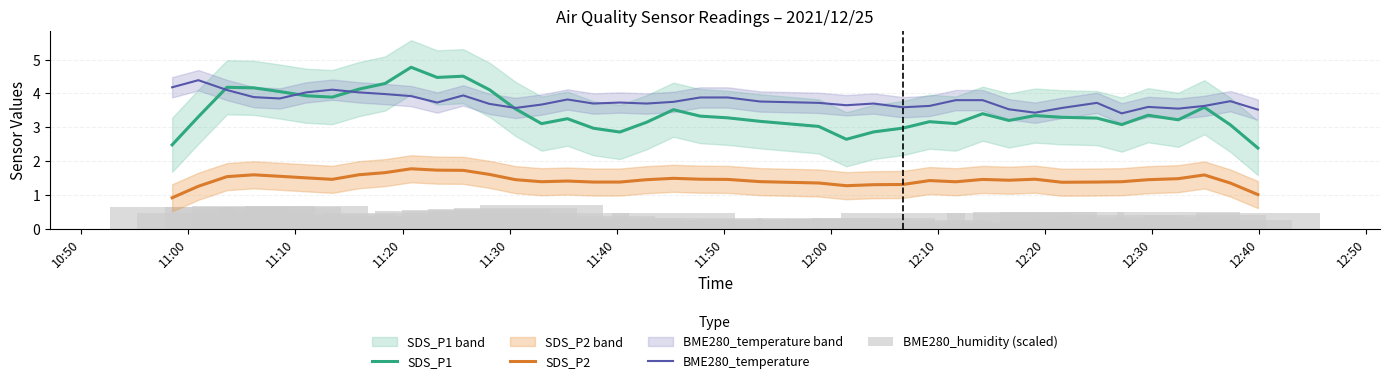

What is the maximum value for SDS_P1?

4.8